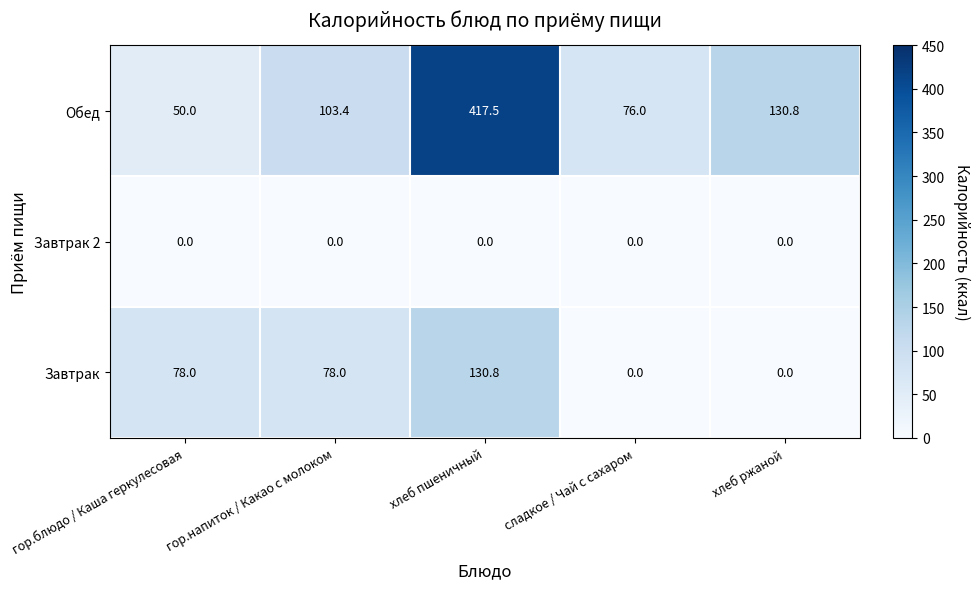

Rank the series at гор.блюдо / Каша геркулесовая from lowest to highest value.

Завтрак 2, Обед, Завтрак